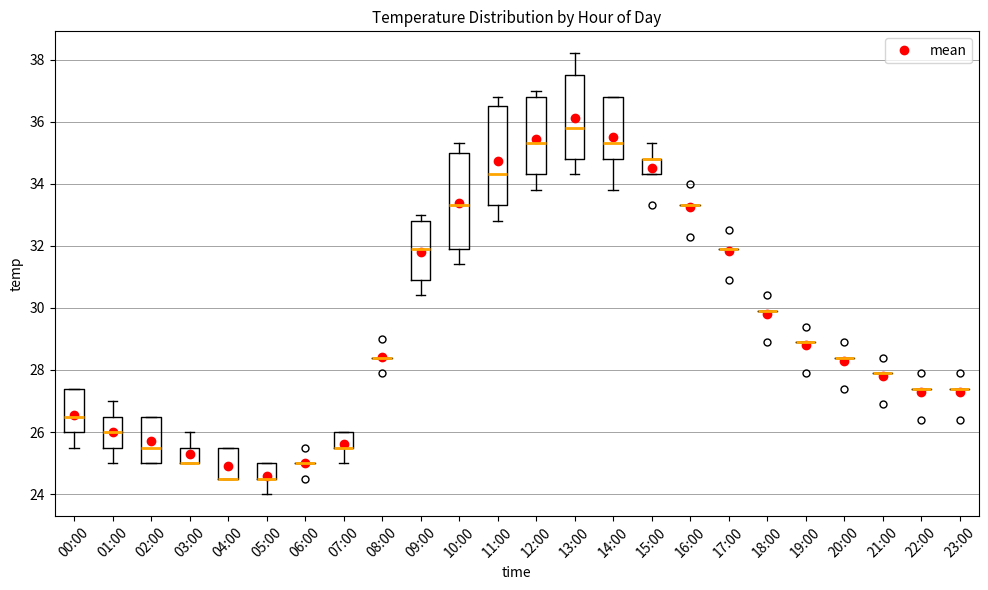

Reading left to right, transcribe this box plot: for each box, give where its median line is, the range the box spans, and where its two whiskers end, as read against the y-axis. The values are not printed on the chart, so give them approximately, as read against the axis.

00:00: median 26.6, box 26.0 to 27.4, whiskers 25.6 to 27.4
01:00: median 26.0, box 25.6 to 26.6, whiskers 25.0 to 27.0
02:00: median 25.6, box 25.0 to 26.6, whiskers 25.0 to 26.6
03:00: median 25.0 (drawn on the box's lower edge), box 25.0 to 25.6, whiskers 25.0 to 26.0
04:00: median 24.6 (drawn on the box's lower edge), box 24.6 to 25.6, whiskers 24.6 to 25.6
05:00: median 24.6 (drawn on the box's lower edge), box 24.6 to 25.0, whiskers 24.0 to 25.0
06:00: box collapsed to a line at 25.0, whiskers 25.0 to 25.0
07:00: median 25.6 (drawn on the box's lower edge), box 25.6 to 26.0, whiskers 25.0 to 26.0
08:00: box collapsed to a line at 28.4, whiskers 28.4 to 28.4
09:00: median 32.0, box 31.0 to 32.8, whiskers 30.4 to 33.0
10:00: median 33.4, box 32.0 to 35.0, whiskers 31.4 to 35.4
11:00: median 34.4, box 33.4 to 36.6, whiskers 32.8 to 36.8
12:00: median 35.4, box 34.4 to 36.8, whiskers 33.8 to 37.0
13:00: median 35.8, box 34.8 to 37.6, whiskers 34.4 to 38.2
14:00: median 35.4, box 34.8 to 36.8, whiskers 33.8 to 36.8
15:00: median 34.8 (drawn on the box's upper edge), box 34.4 to 34.8, whiskers 34.4 to 35.4
16:00: box collapsed to a line at 33.4, whiskers 33.4 to 33.4
17:00: box collapsed to a line at 32.0, whiskers 32.0 to 32.0
18:00: box collapsed to a line at 30.0, whiskers 30.0 to 30.0
19:00: box collapsed to a line at 29.0, whiskers 29.0 to 29.0
20:00: box collapsed to a line at 28.4, whiskers 28.4 to 28.4
21:00: box collapsed to a line at 28.0, whiskers 28.0 to 28.0
22:00: box collapsed to a line at 27.4, whiskers 27.4 to 27.4
23:00: box collapsed to a line at 27.4, whiskers 27.4 to 27.4